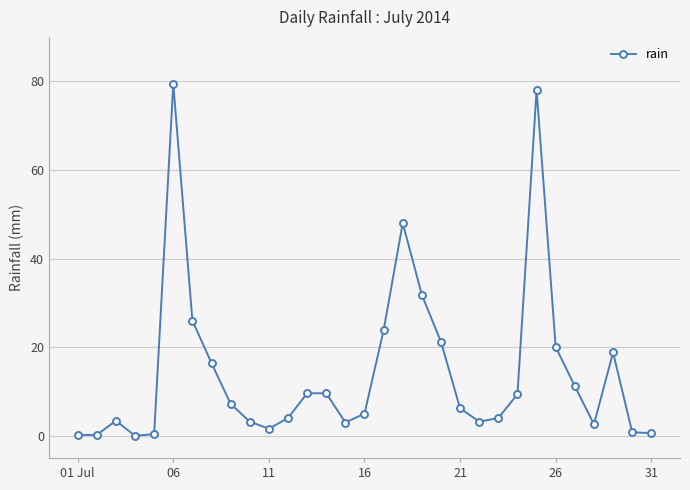

What is the value of the 20th point from the left?

21.2